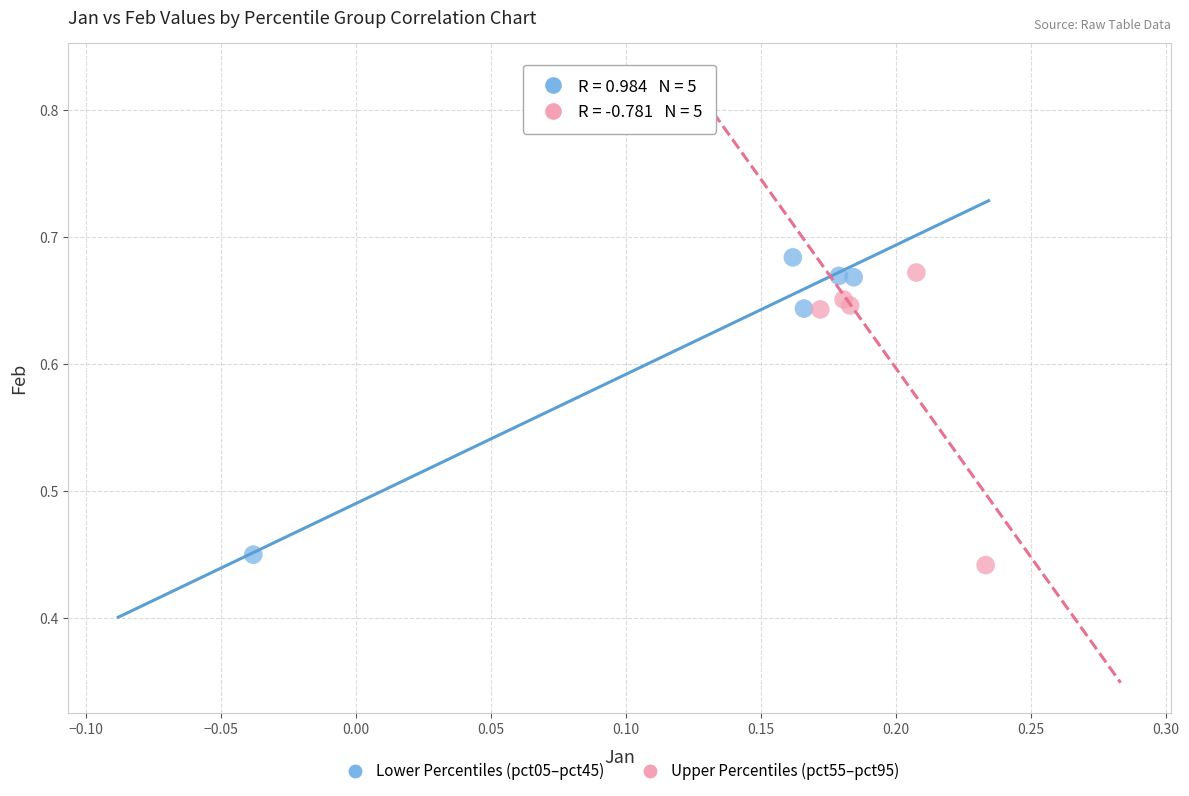

What are all the series names shown in the legend?

Lower Percentiles (pct05–pct45), Upper Percentiles (pct55–pct95)